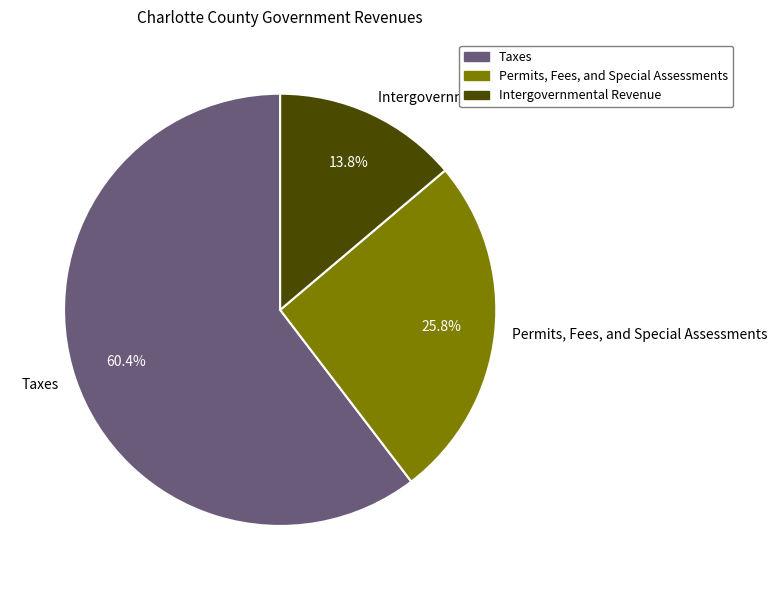

What is the ratio of the value at Taxes to the value at Permits, Fees, and Special Assessments?

2.3